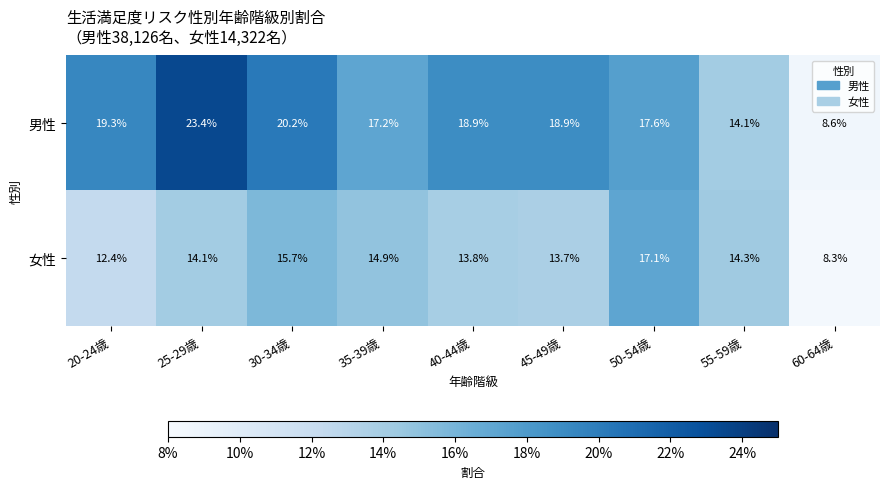

Which series has the widest spread of values?

男性